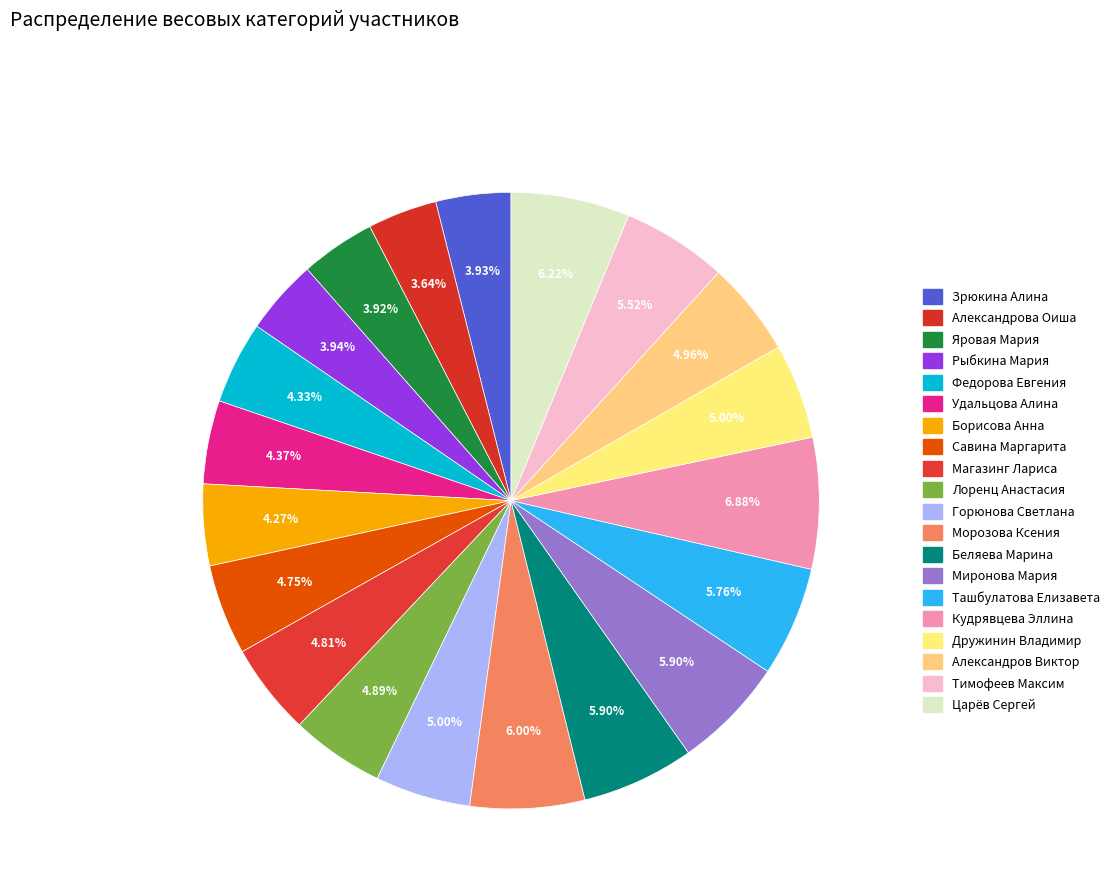

The Александров Виктор slice represents 5% of the pie. True or false?

True